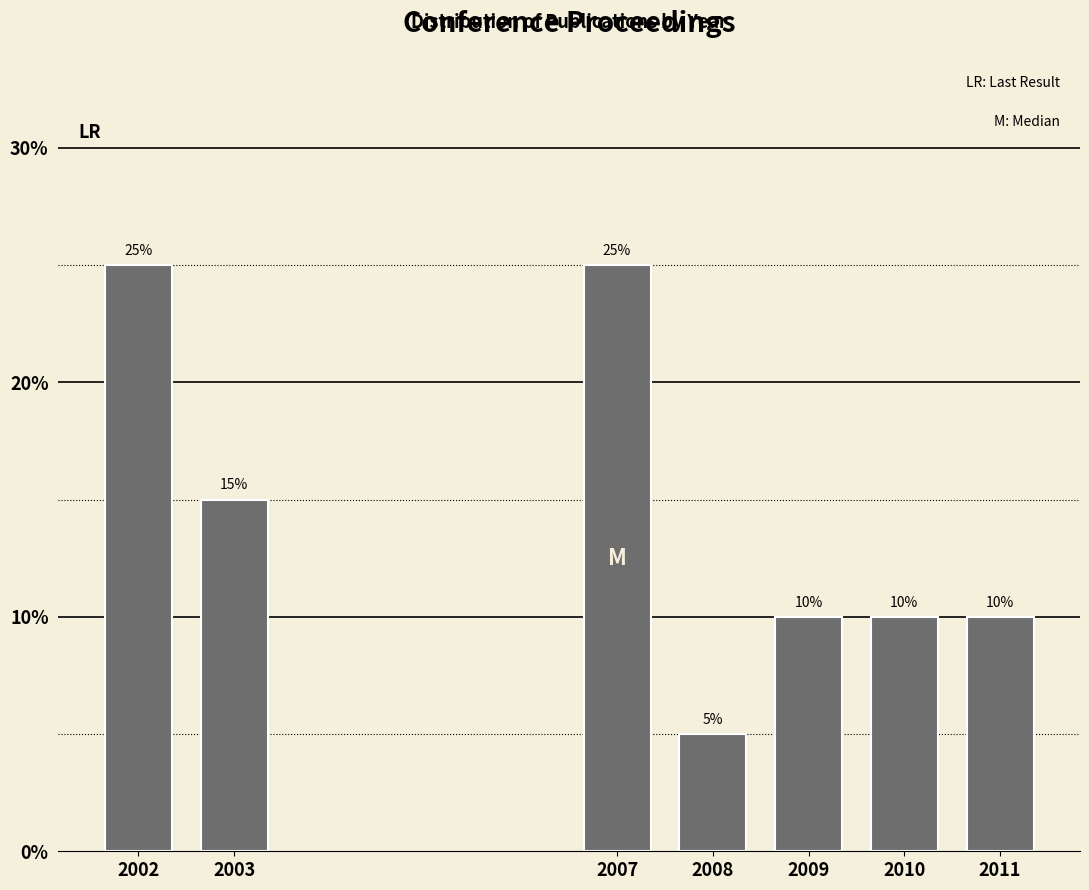

Reading right to left, what are all the values shown in this chart?

2011=10	2010=10	2009=10	2008=5	2007=25	2003=15	2002=25